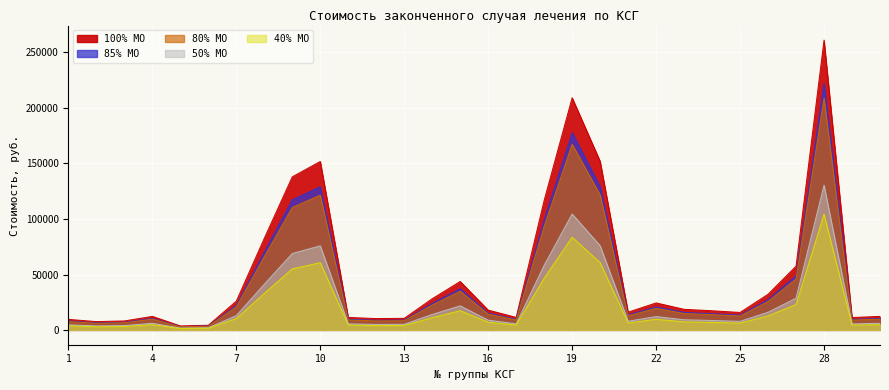

The 80% МО series shows 13998.8 at 24. True or false?

True